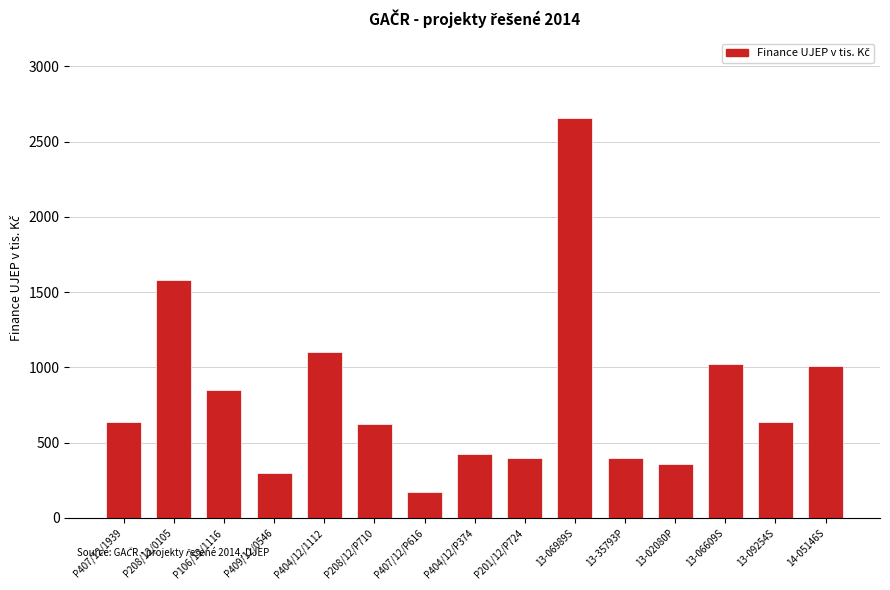

At which category does the chart reach its peak across all series?

13-06989S